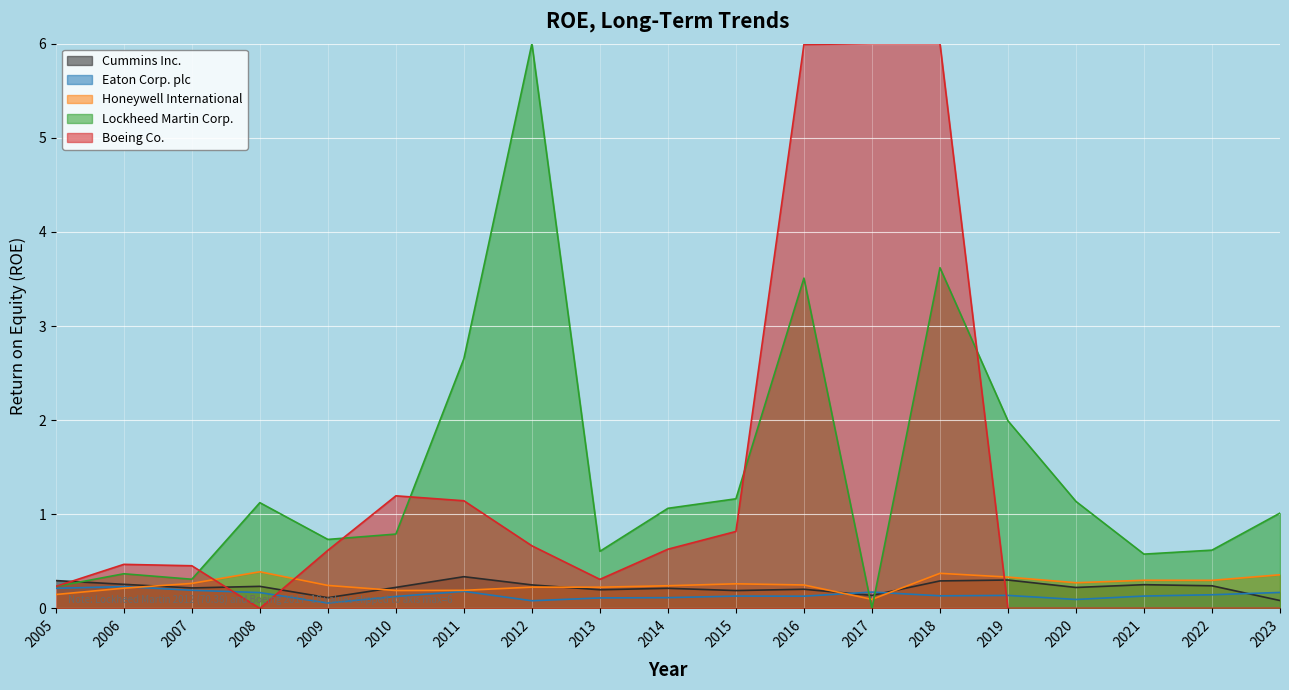

True or false: Eaton Corp. plc and Cummins Inc. intersect in this chart.

True